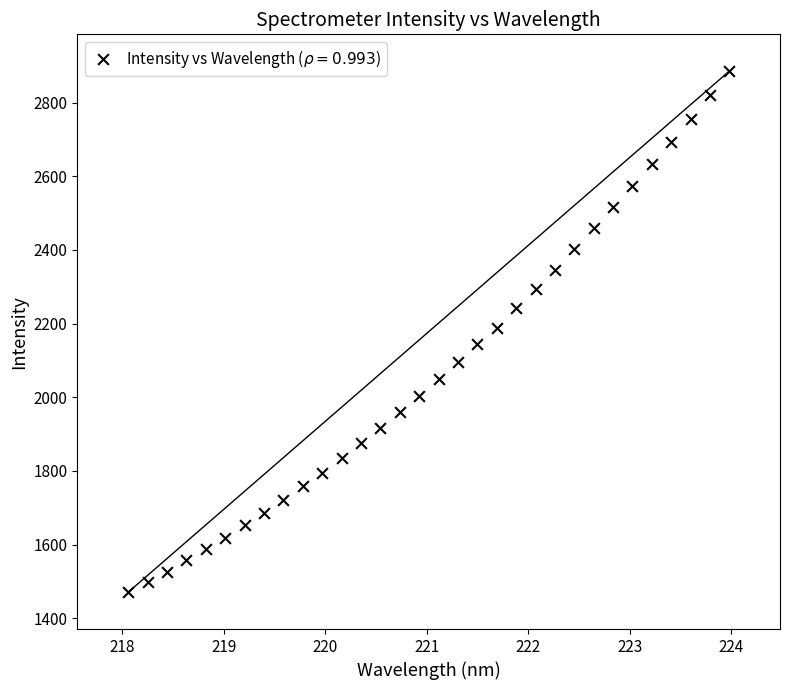

What is the range of X values (max minus min)?

5.9